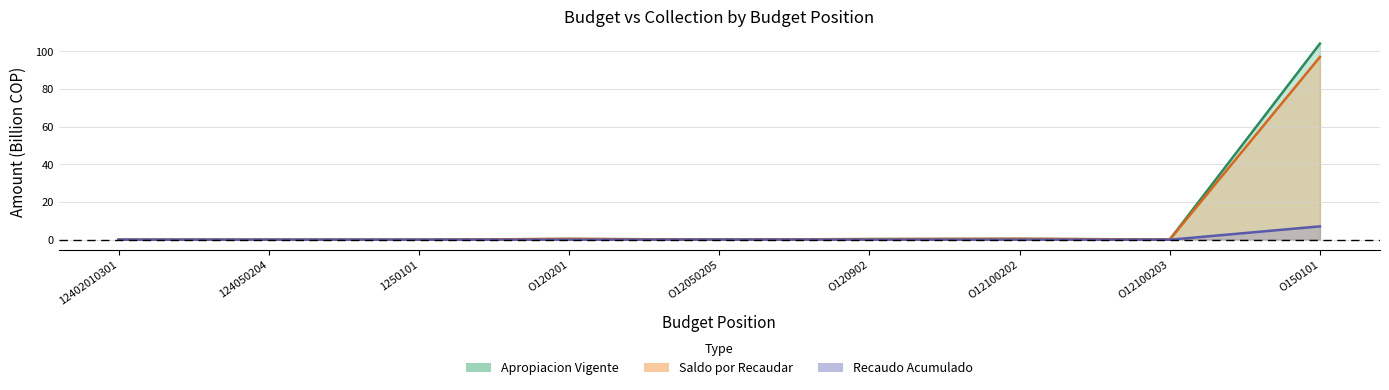

True or false: Apropiacion Vigente and Saldo por Recaudar cross at least once.

False